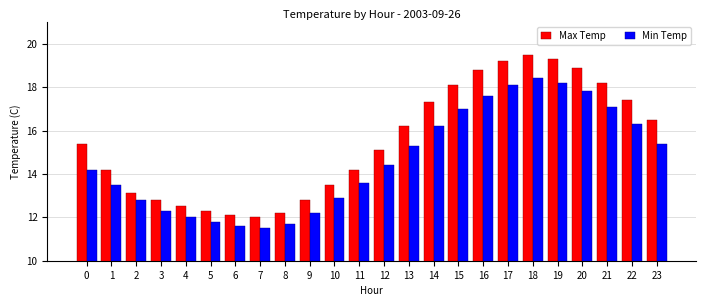

Reading left to right, what are all the values shown in this chart?

Max Temp: 0=15.4	1=14.2	2=13.1	3=12.8	4=12.5	5=12.3	6=12.1	7=12.0	8=12.2	9=12.8	10=13.5	11=14.2	12=15.1	13=16.2	14=17.3	15=18.1	16=18.8	17=19.2	18=19.5	19=19.3	20=18.9	21=18.2	22=17.4	23=16.5
Min Temp: 0=14.2	1=13.5	2=12.8	3=12.3	4=12.0	5=11.8	6=11.6	7=11.5	8=11.7	9=12.2	10=12.9	11=13.6	12=14.4	13=15.3	14=16.2	15=17.0	16=17.6	17=18.1	18=18.4	19=18.2	20=17.8	21=17.1	22=16.3	23=15.4